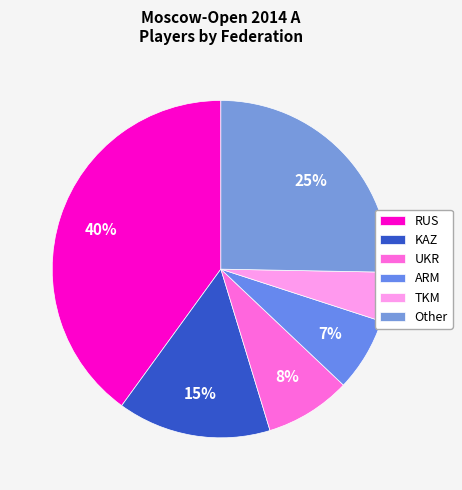

Rank the categories by value from highest to lowest.

RUS, Other, KAZ, UKR, ARM, TKM